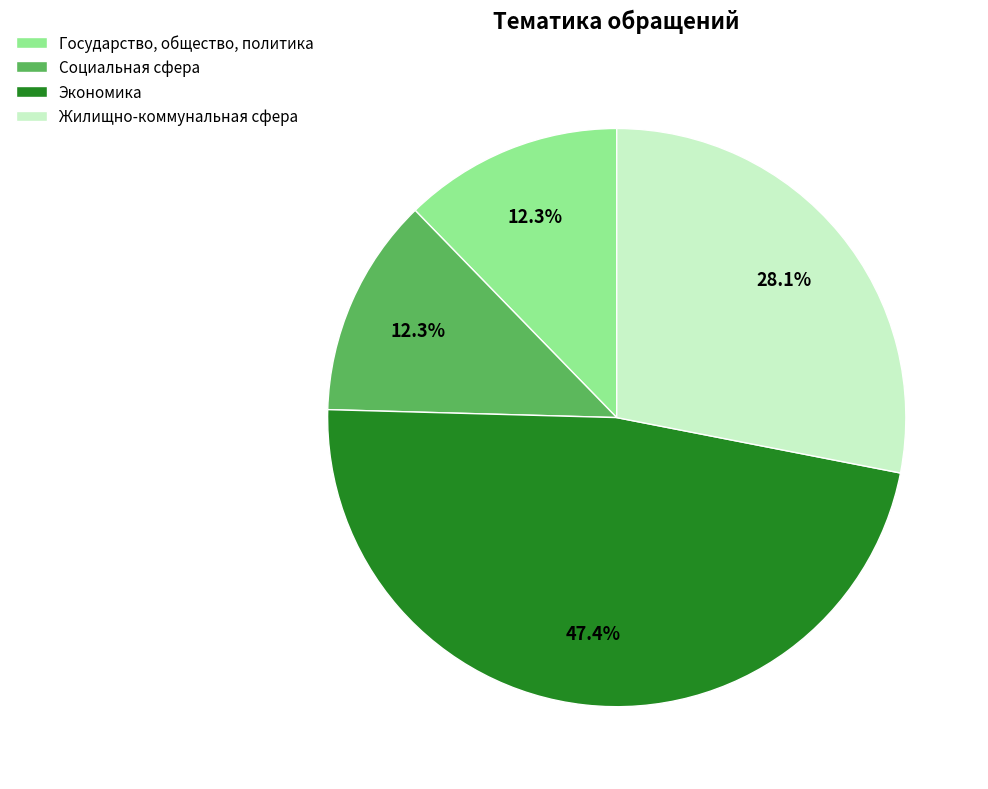

Is it true that Экономика is 47% of the pie?

True